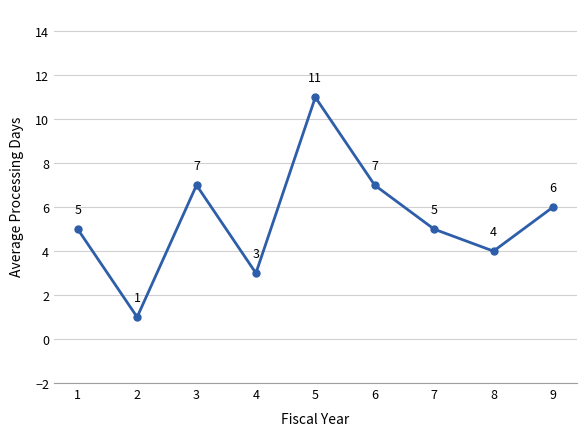

What is the average value?

5